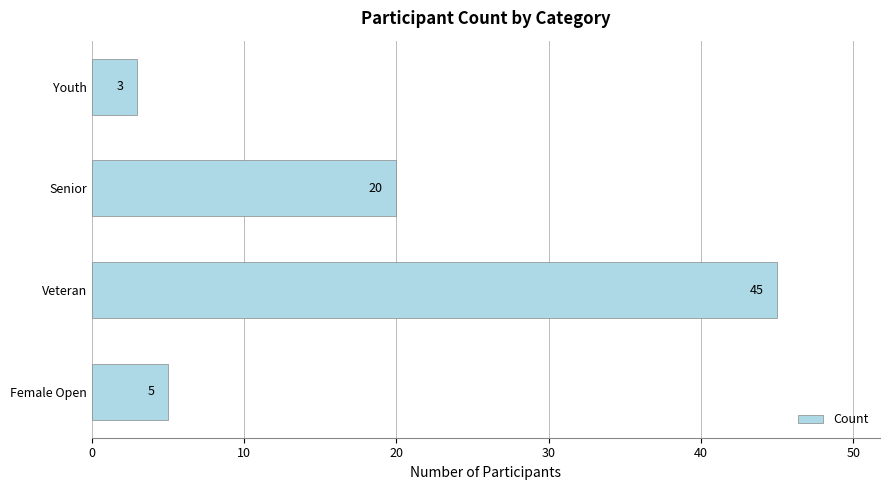

How many values are below 20?

2